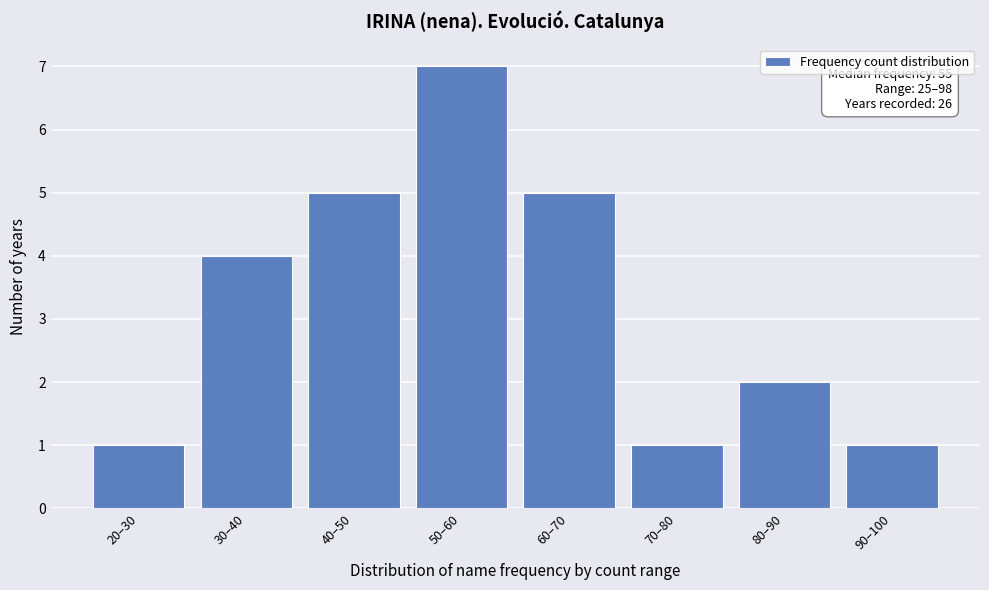

Reading right to left, what are all the values shown in this chart?

1	2	1	5	7	5	4	1